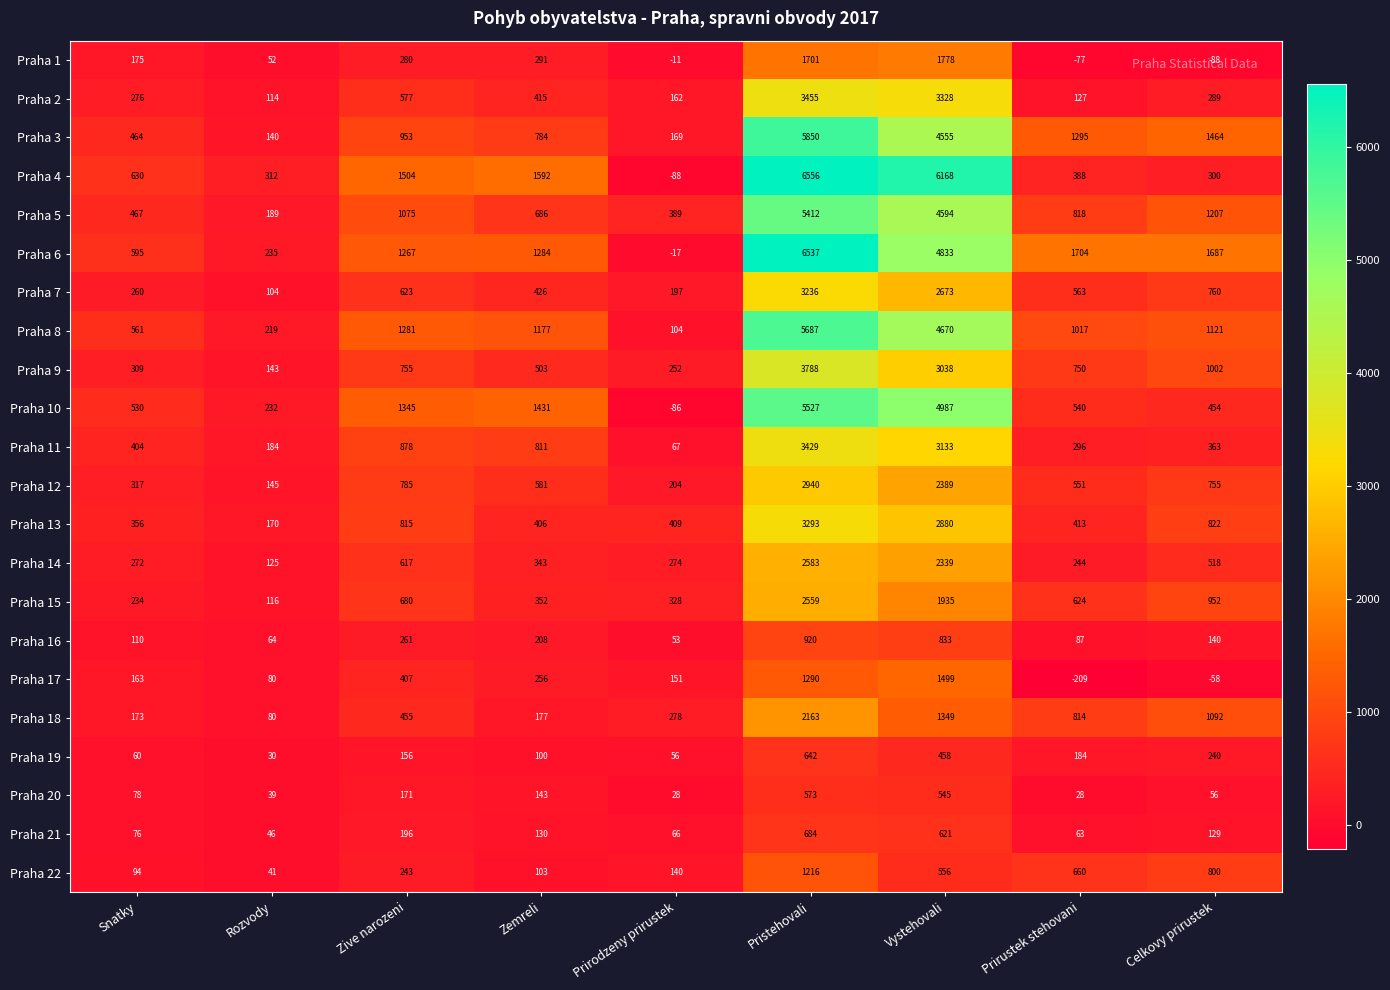

Rank the series at Vystehovali from lowest to highest value.

Praha 19, Praha 20, Praha 22, Praha 21, Praha 16, Praha 18, Praha 17, Praha 1, Praha 15, Praha 14, Praha 12, Praha 7, Praha 13, Praha 9, Praha 11, Praha 2, Praha 3, Praha 5, Praha 8, Praha 6, Praha 10, Praha 4